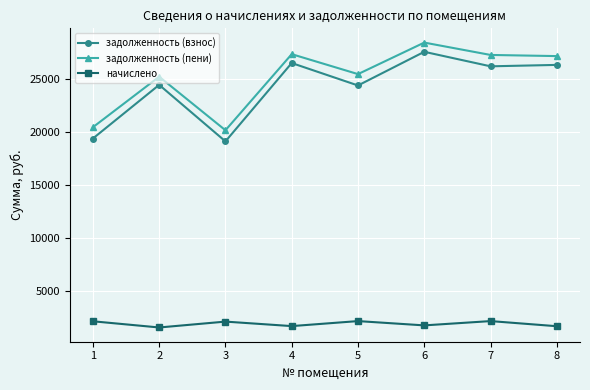

List the series in order of their peak value, highest first.

задолженность (пени), задолженность (взнос), начислено